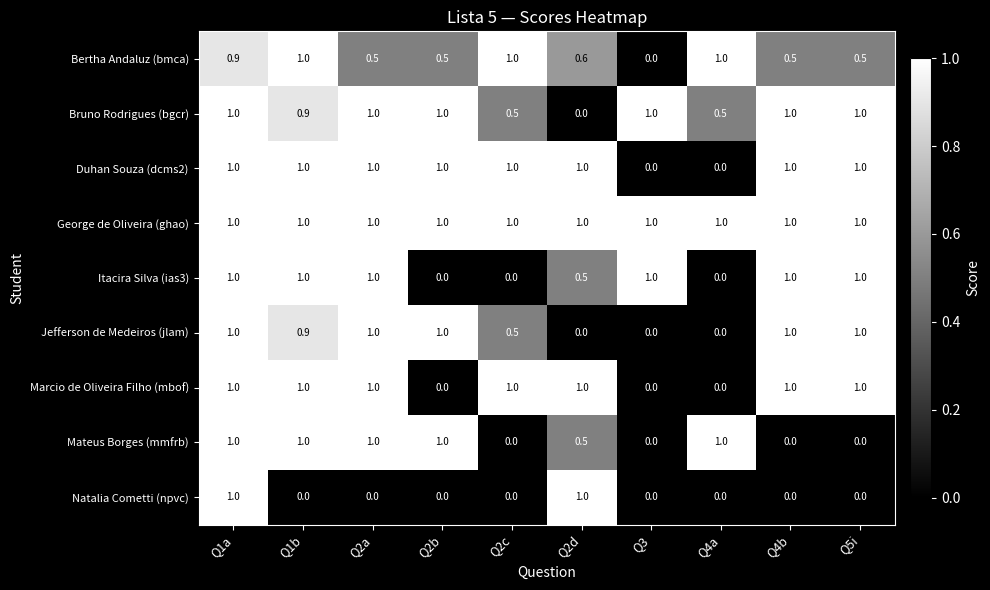

How many data points does each series have?

10